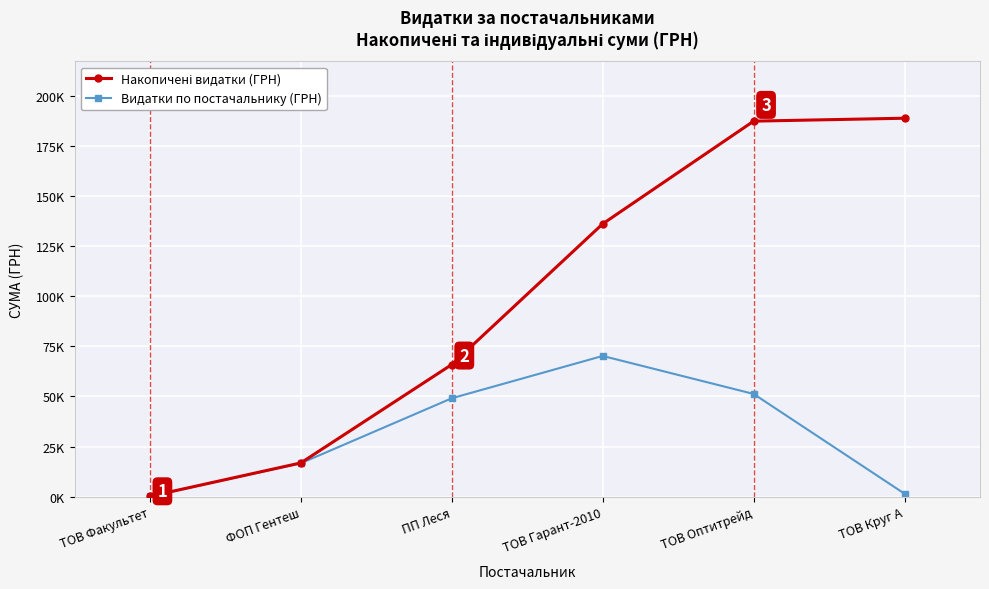

The Накопичені видатки (ГРН) series shows 187231.8 at ТОВ Оптитрейд. True or false?

True